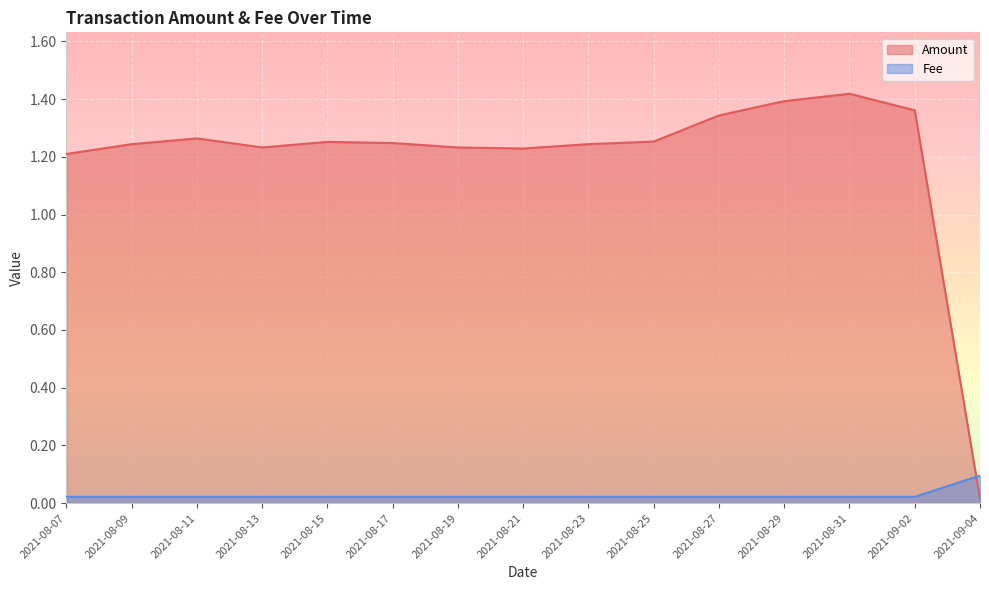

How many categories are shown in the chart?

15